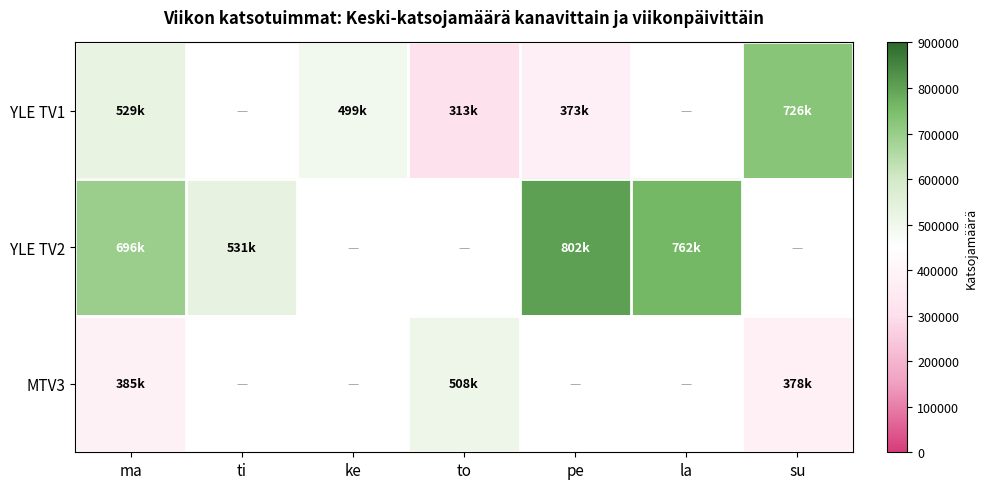

What is the sum of the YLE TV1 values at su and ma?

1255000.0